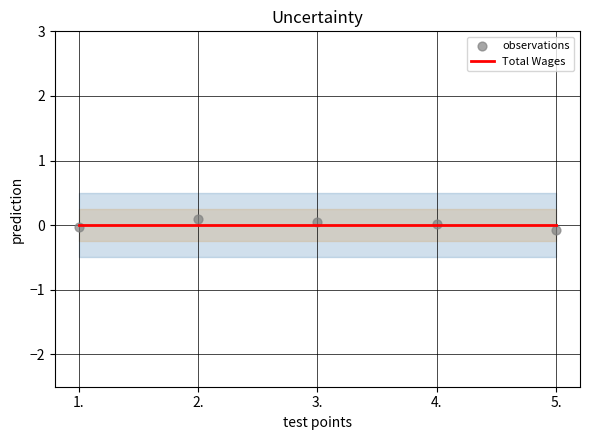

What is the total value across all series at 5.?

-0.1